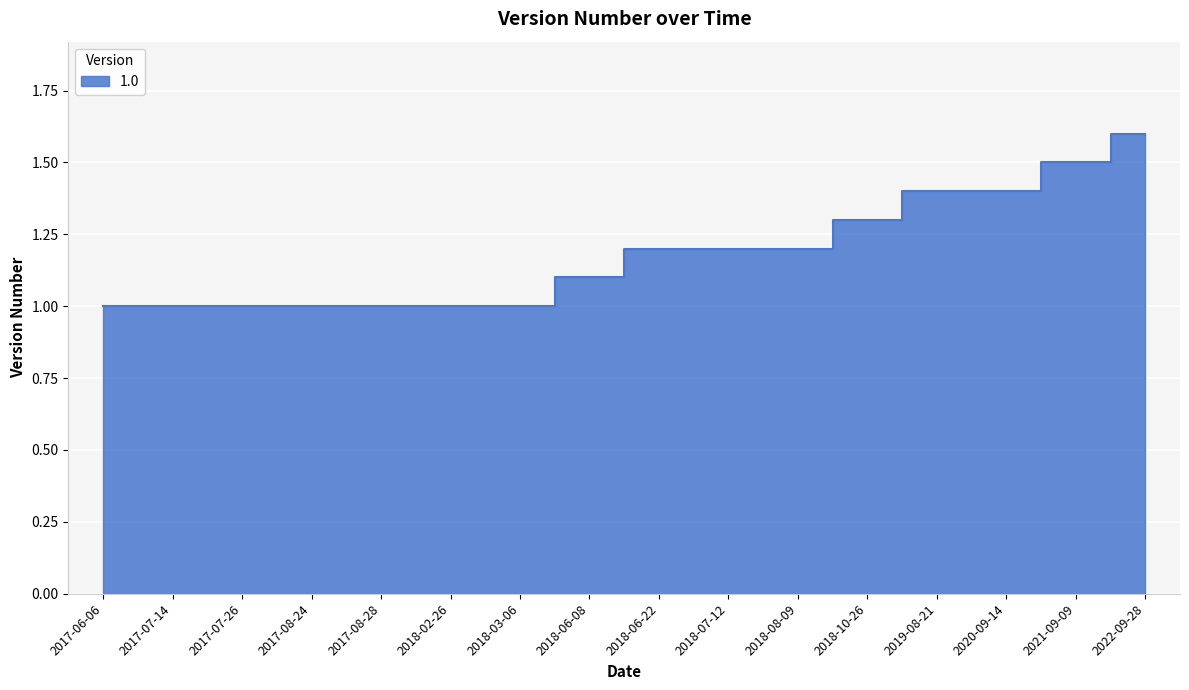

List the labels in order of value, largest first.

2022-09-28, 2021-09-09, 2019-08-21, 2020-09-14, 2018-10-26, 2018-06-22, 2018-07-12, 2018-08-09, 2018-06-08, 2017-06-06, 2017-07-14, 2017-07-26, 2017-08-24, 2017-08-28, 2018-02-26, 2018-03-06